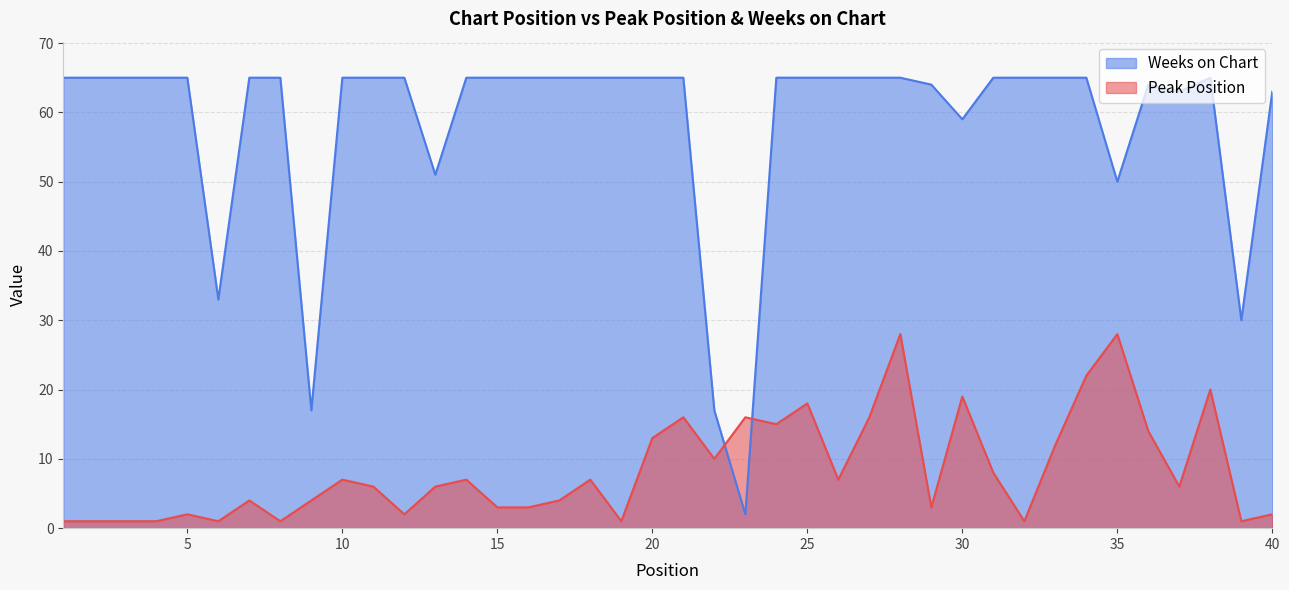

Which series has the widest spread of values?

Weeks on Chart